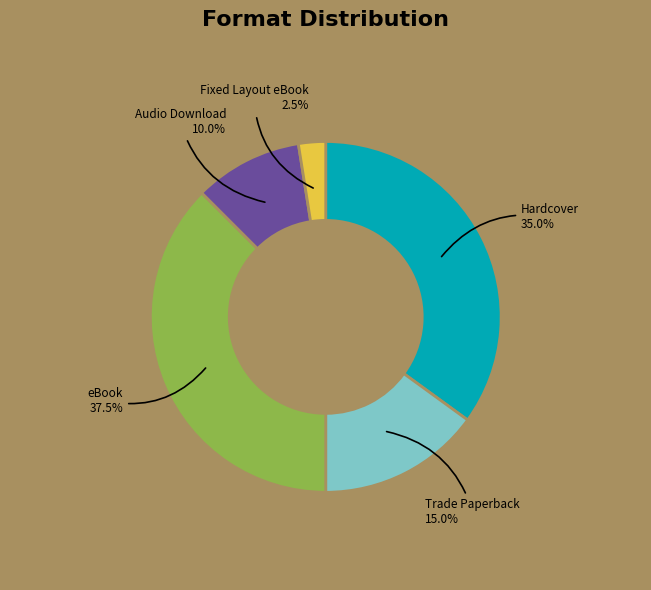

Is Audio Download the majority of the pie?

No